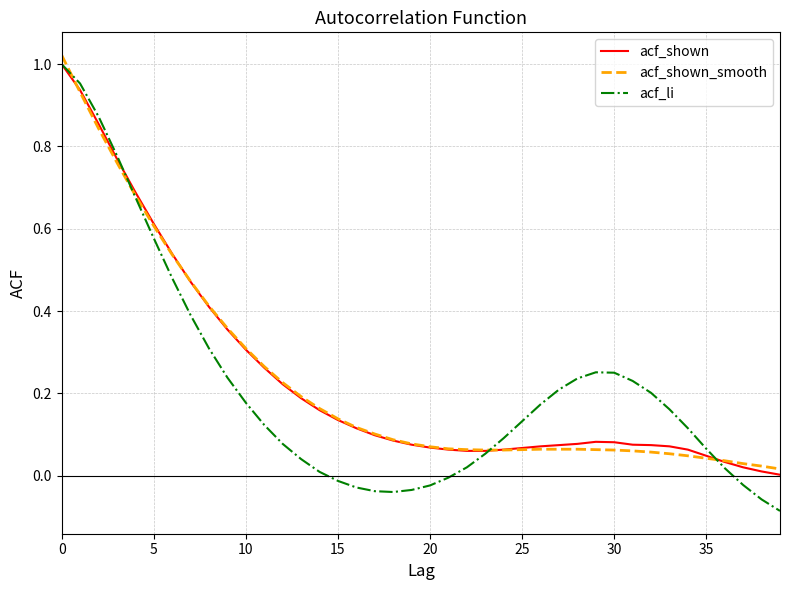

Which series has the largest range (max minus min)?

acf_li